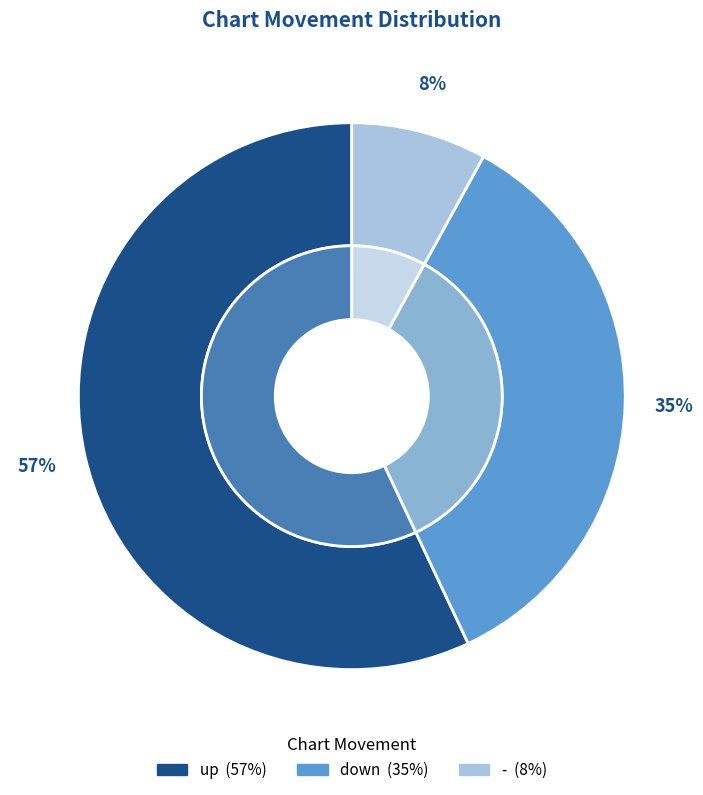

What is the total percentage of - and up?

65.0%